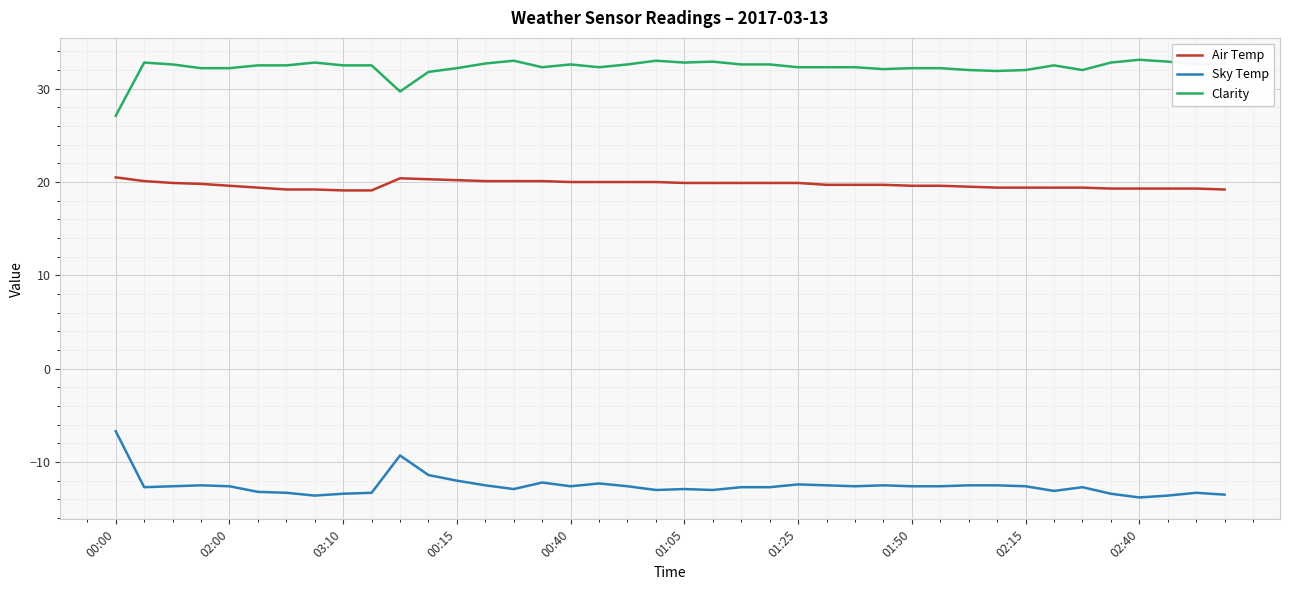

True or false: Sky Temp and Clarity intersect in this chart.

False